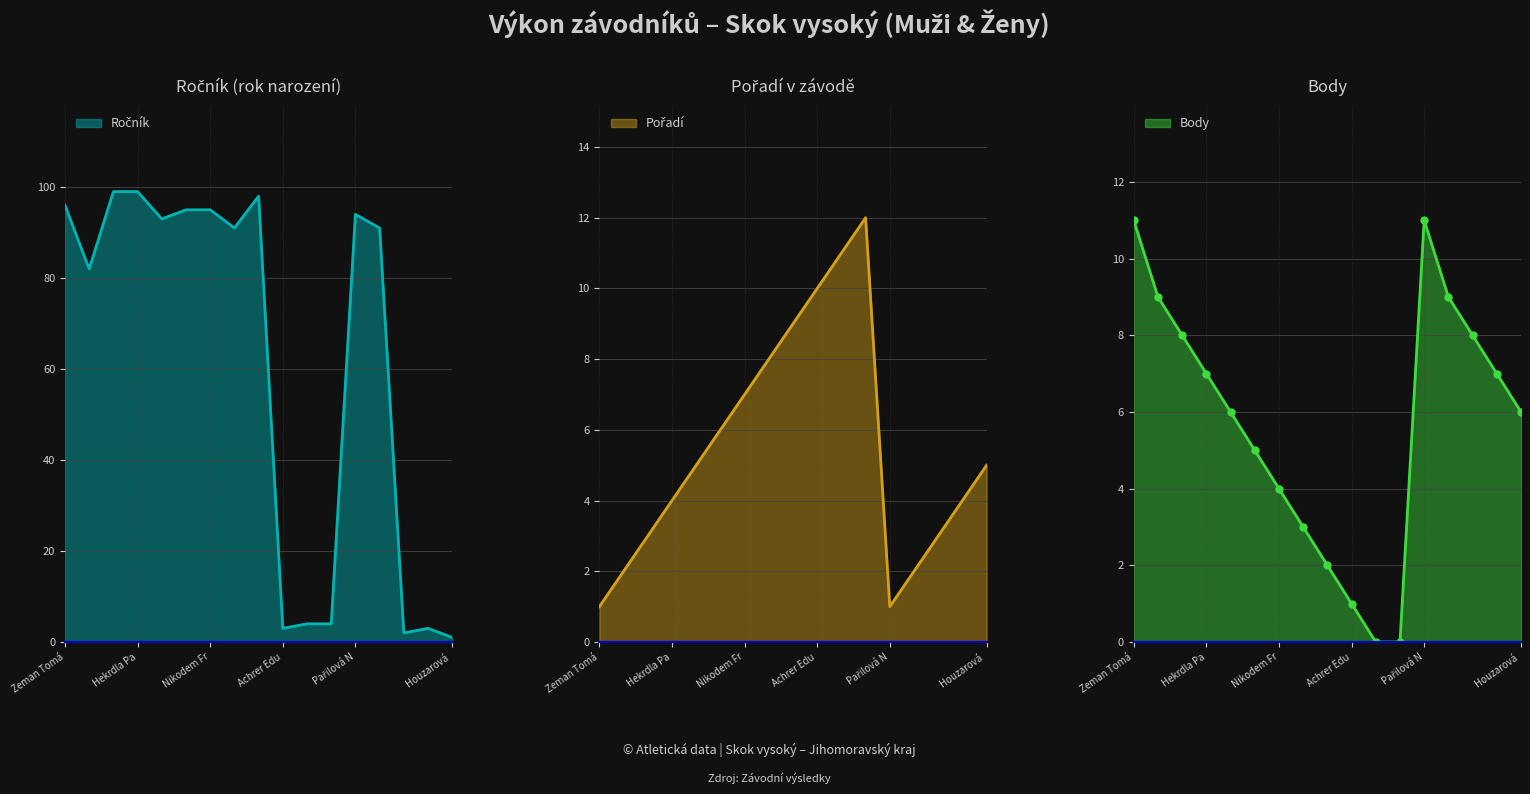

How many interior local peaks does the Body series have?

1